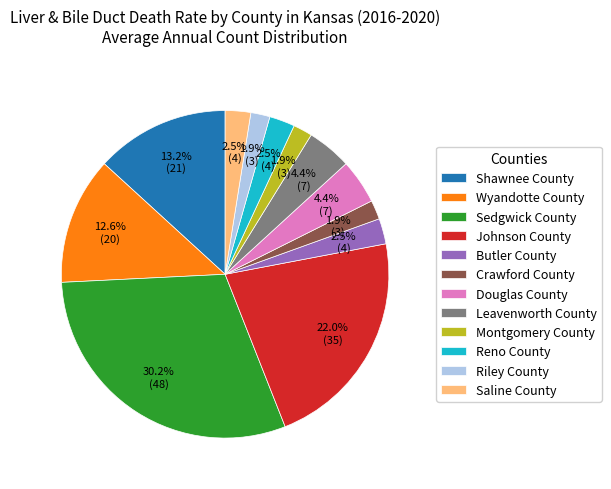

True or false: Sedgwick County accounts for 30% of the total.

True